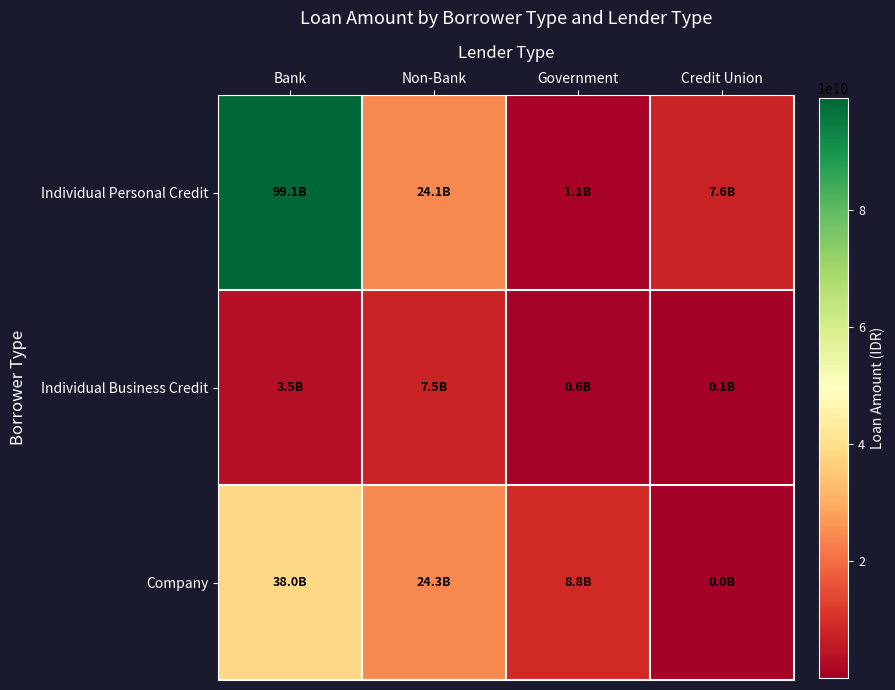

Reading left to right, extract all data points from this chart.

Individual Personal Credit: Bank=99130795014	Non-Bank=24072039890	Government=1104114049	Credit Union=7593891895
Individual Business Credit: Bank=3521025999	Non-Bank=7457693721	Government=634540578	Credit Union=103739071
Company: Bank=38007471535	Non-Bank=24334789832	Government=8783569731	Credit Union=23973356